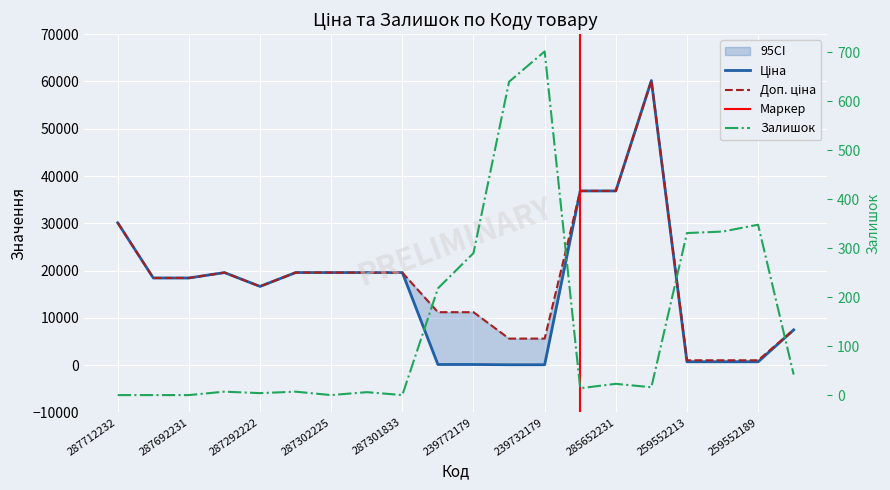

Reading left to right, list all the values displayed in this chart.

Ціна: 287712232=30102.8	287692233=18420.9	287692231=18420.9	287302223=19564.9	287292222=16636.8	287302226=19564.9	287302225=19564.9	287302224=19564.9	287301833=19564.9	239772195=111.8	239772179=111.8	239732195=55.9	239732179=55.9	285652233=36841.8	285652231=36841.8	285672232=60205.6	259552213=679.8	259552212=679.8	259552189=679.8	239682195=7444.6
Доп. ціна: 287712232=30102.8	287692233=18420.9	287692231=18420.9	287302223=19564.9	287292222=16636.8	287302226=19564.9	287302225=19564.9	287302224=19564.9	287301833=19564.9	239772195=11182.0	239772179=11182.0	239732195=5591.0	239732179=5591.0	285652233=36841.8	285652231=36841.8	285672232=60205.6	259552213=1004.1	259552212=1004.1	259552189=1004.1	239682195=7444.6
Залишок: 287712232=0.0	287692233=0.0	287692231=0.0	287302223=7.0	287292222=4.0	287302226=7.0	287302225=0.0	287302224=6.0	287301833=0.0	239772195=218.0	239772179=290.0	239732195=640.0	239732179=702.0	285652233=14.0	285652231=23.0	285672232=16.0	259552213=331.0	259552212=334.0	259552189=348.0	239682195=42.0